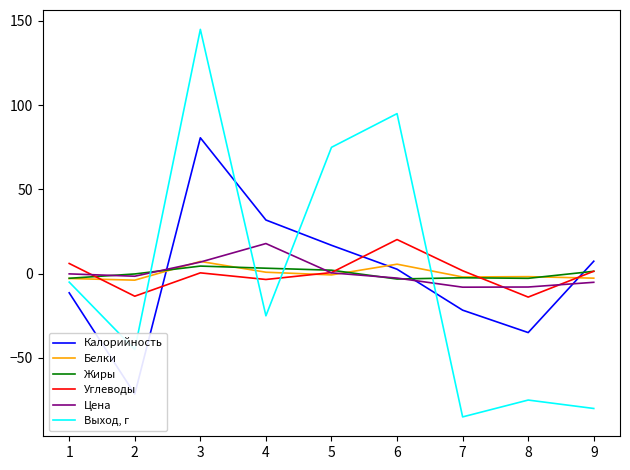

True or false: Углеводы and Жиры cross at least once.

True